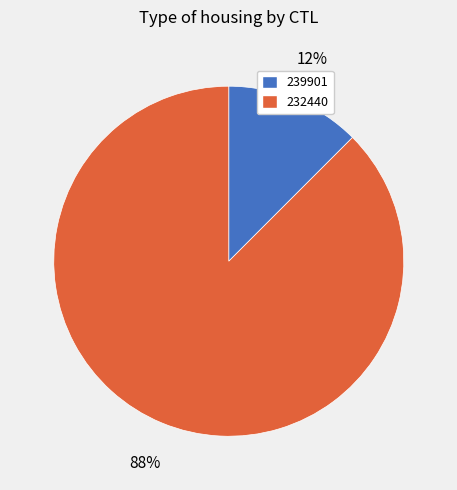

Does 232440 represent more than half of the total?

Yes